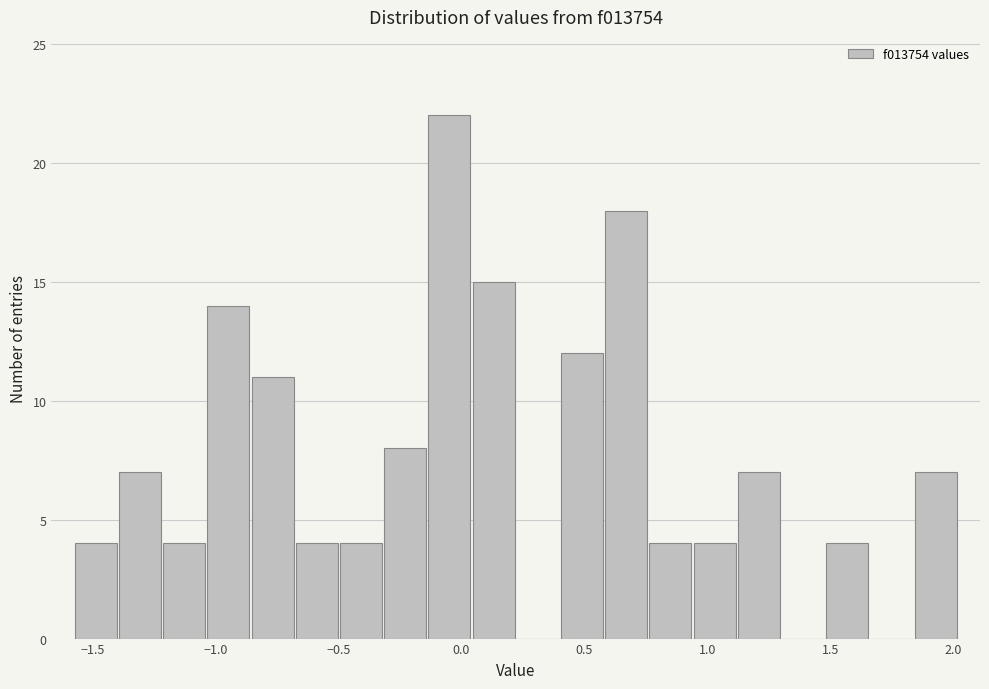

Read against the x-axis, roughly where is the centre of the tallest bar?

-0.05